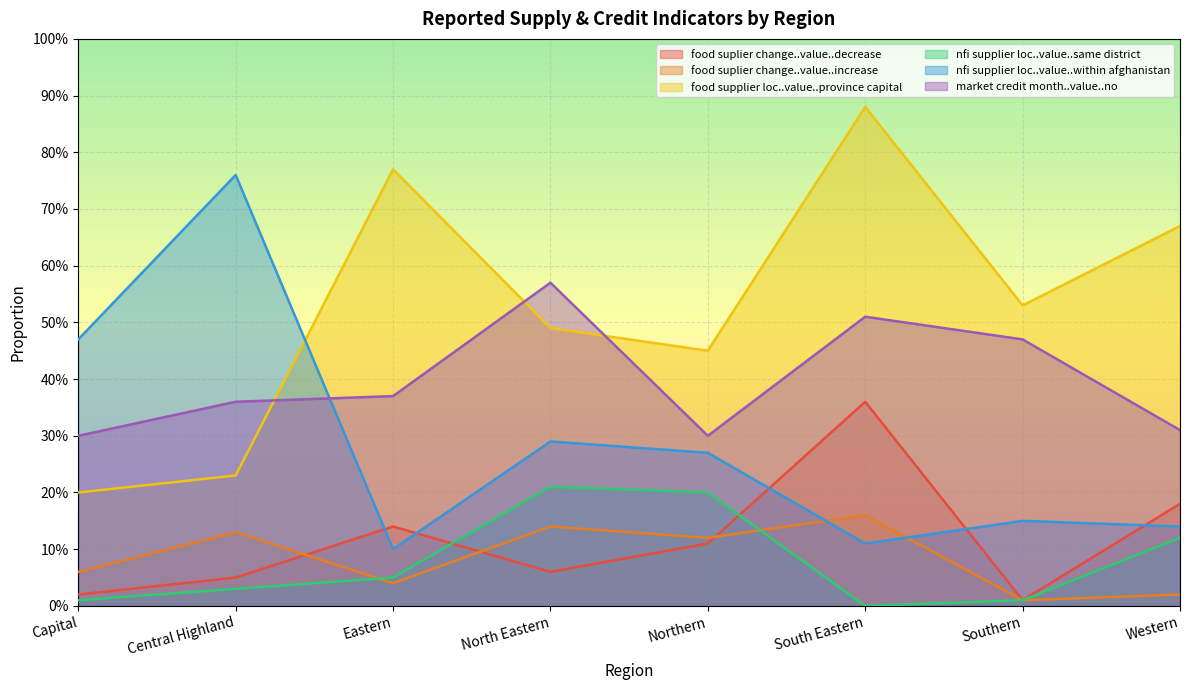

Which series changed the most between North Eastern and Northern?

market credit month..value..no